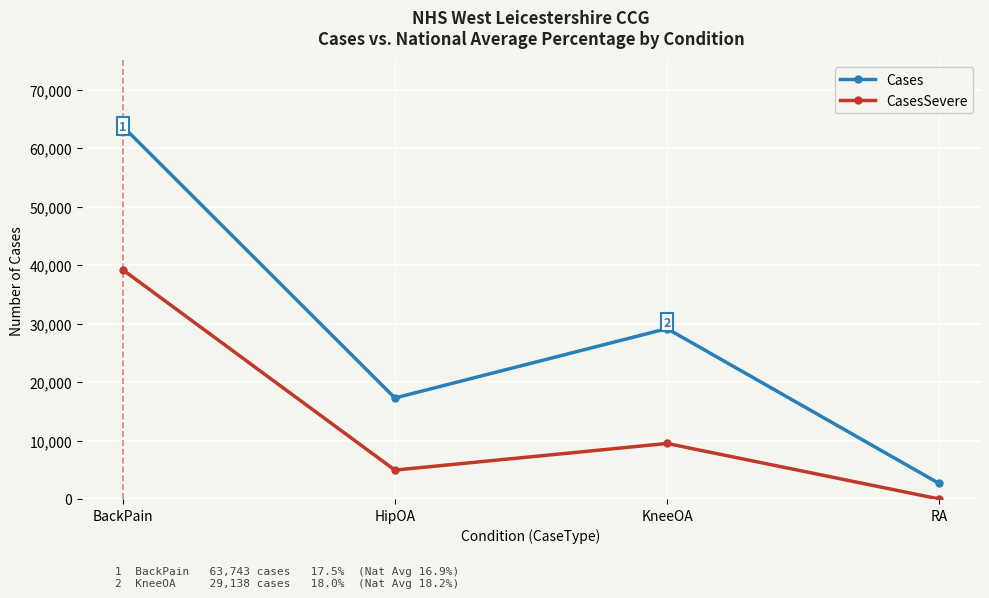

How many Cases values are between 17274 and 63743?

3